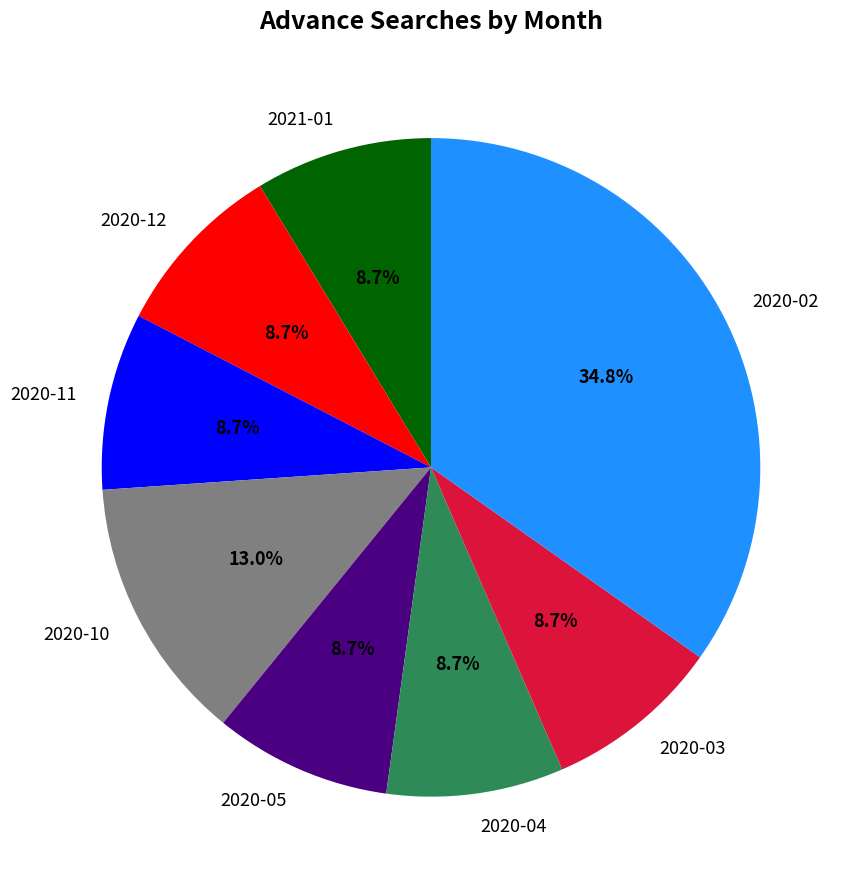

What percentage do 2020-11 and 2020-10 together represent?

21.7%